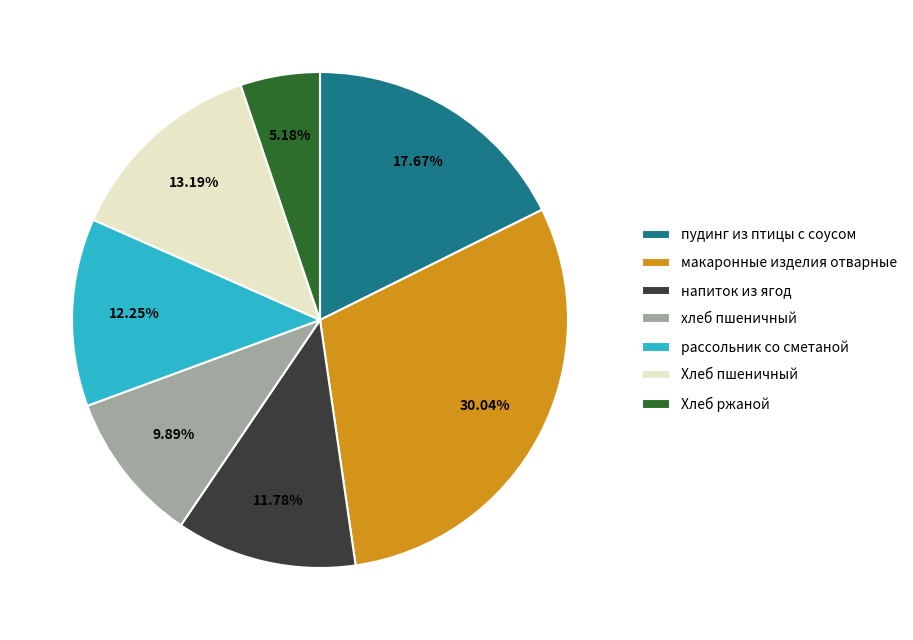

How many segments does this pie chart have?

7